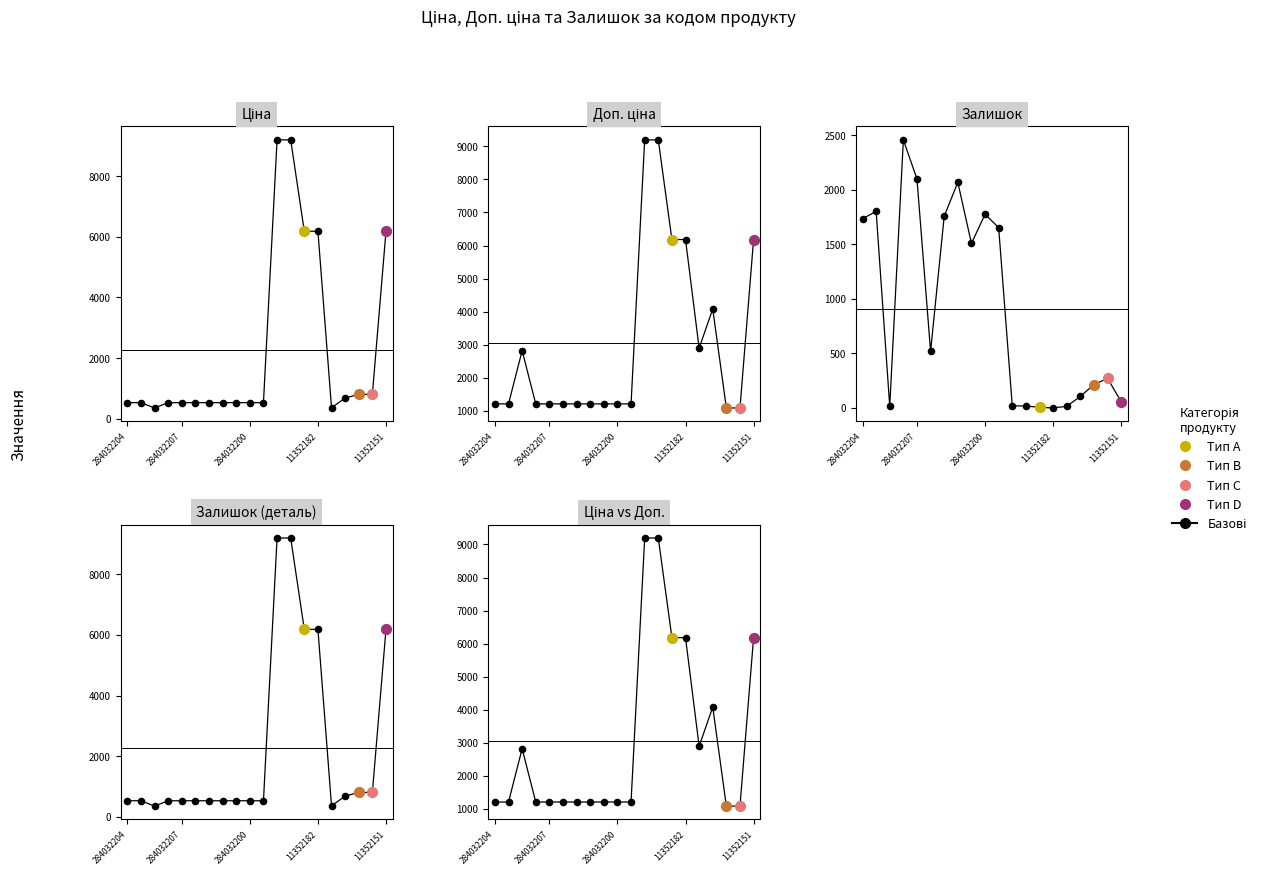

Is the value of Ціна at 284032208 greater than the value of Доп. ціна at 284032199?

No